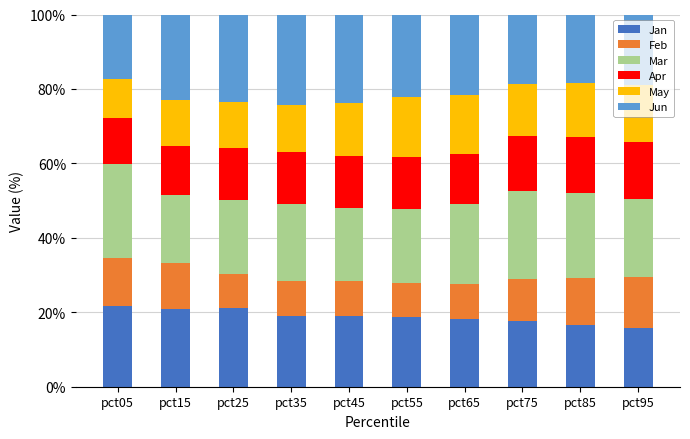

The value of Jan at pct55 is 33.3. True or false?

False